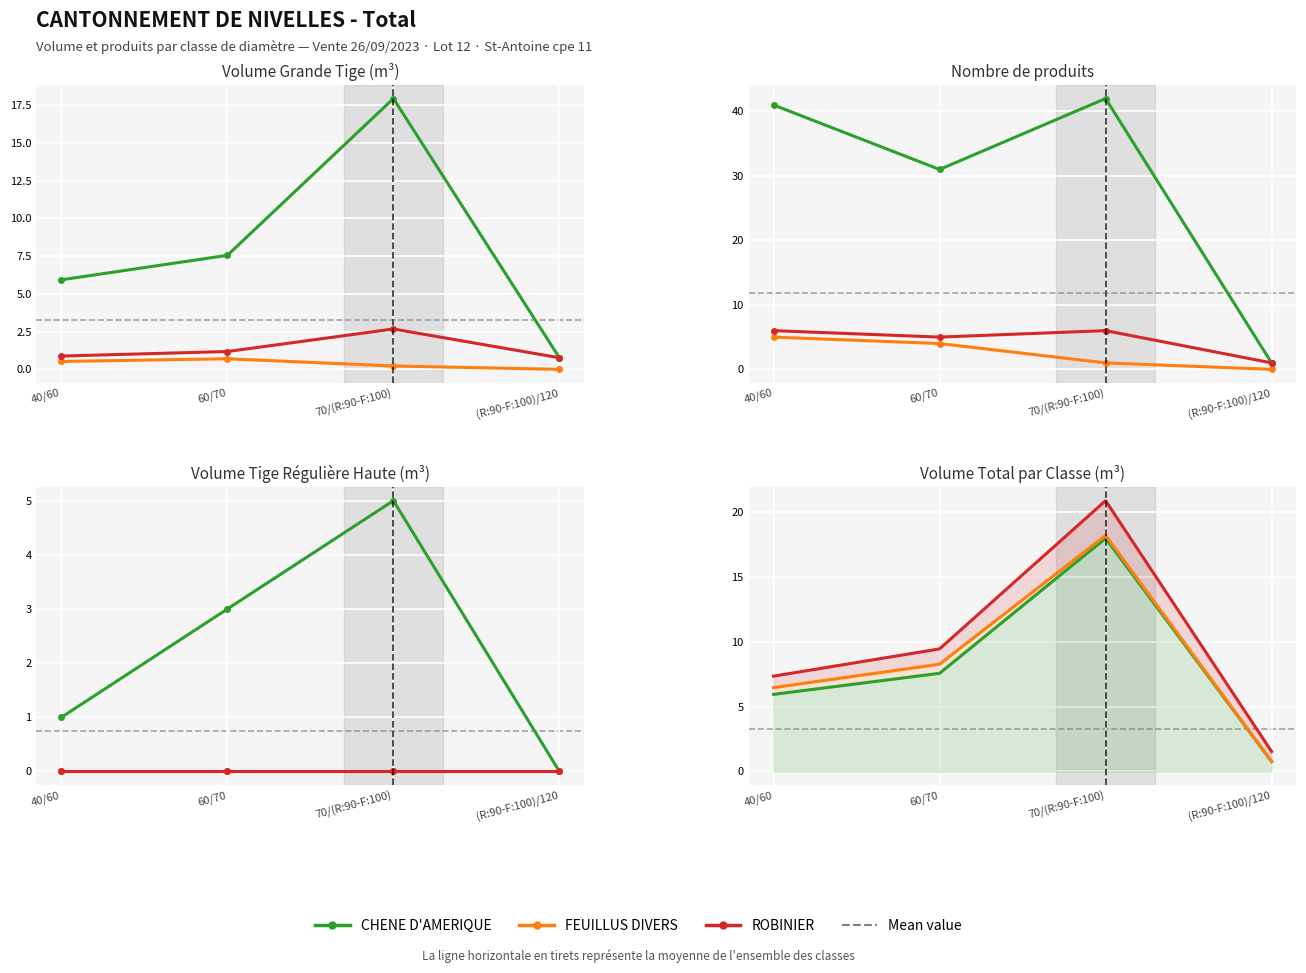

What is the difference between the highest and lowest values at 70/(R:90-F:100)?

2.9